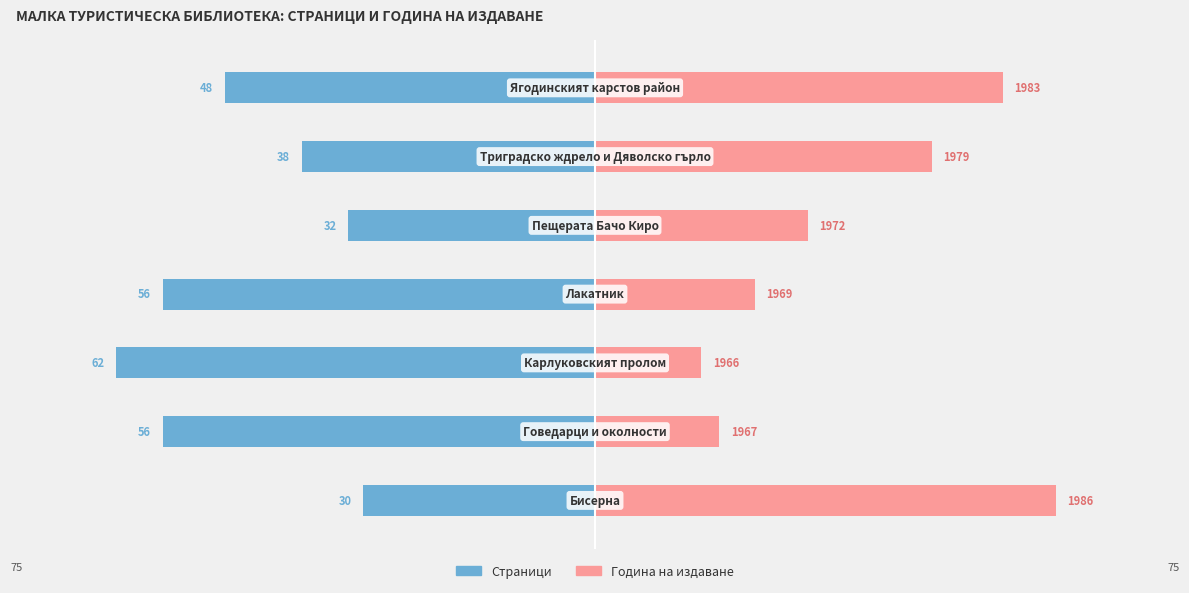

Reading right to left, extract all data points from this chart.

Страници: -48.0	-38.0	-32.0	-56.0	-62.0	-56.0	-30.0
Година (спрямо 1960): 52.8	43.6	27.6	20.7	13.8	16.1	59.7